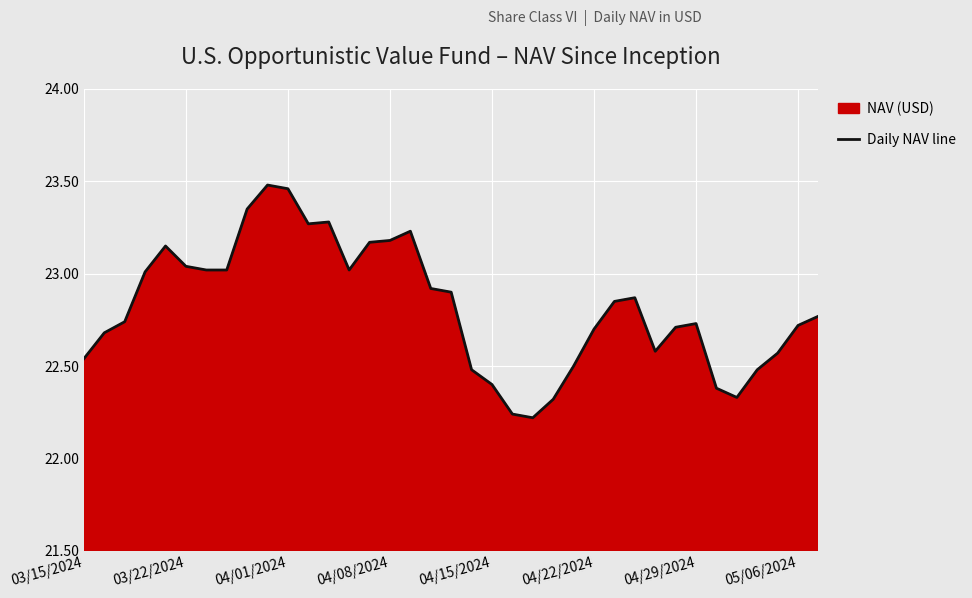

How many lines are shown in the chart?

1